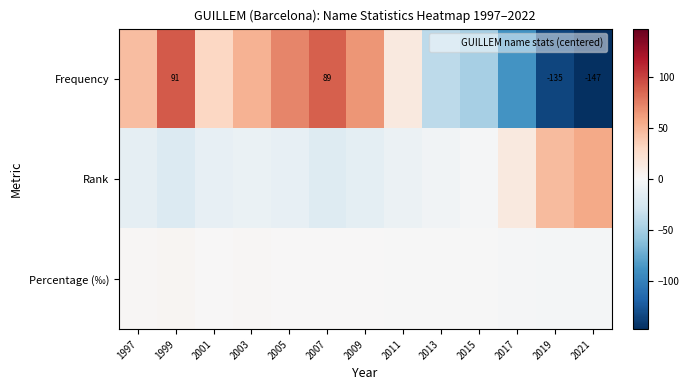

At which label does Rank reach its peak?

2021